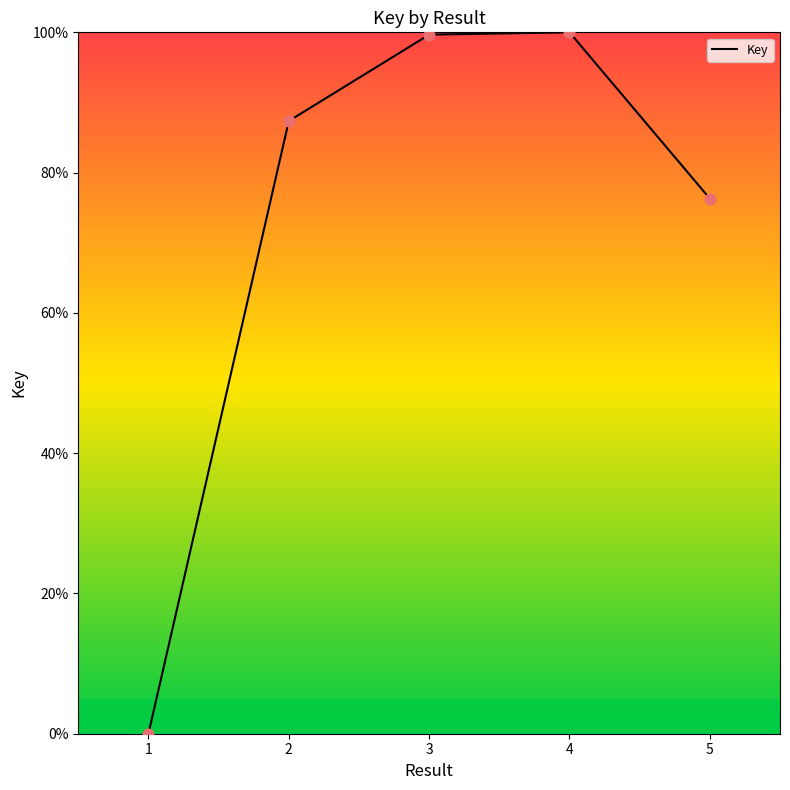

What is the ratio of the value at 5 to the value at 2?

0.9